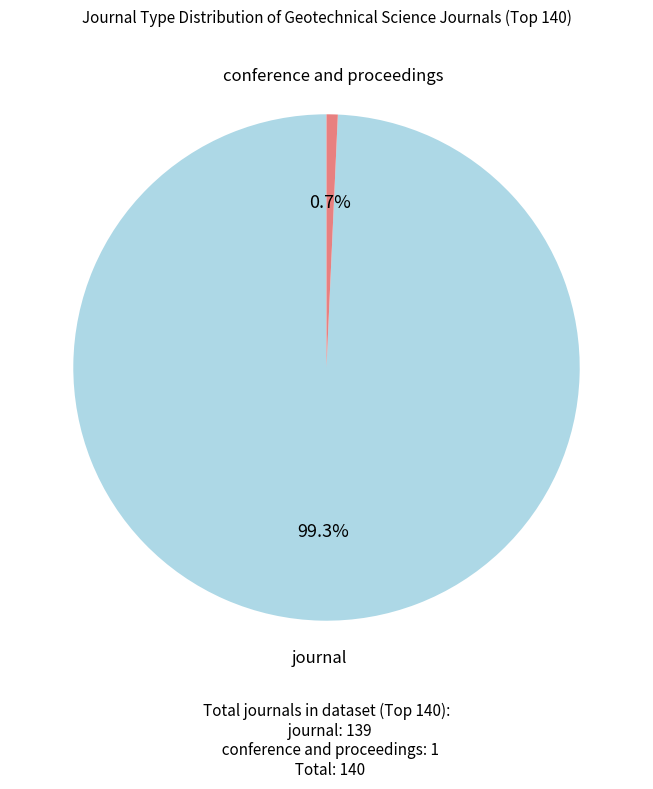

How many segments does this pie chart have?

2